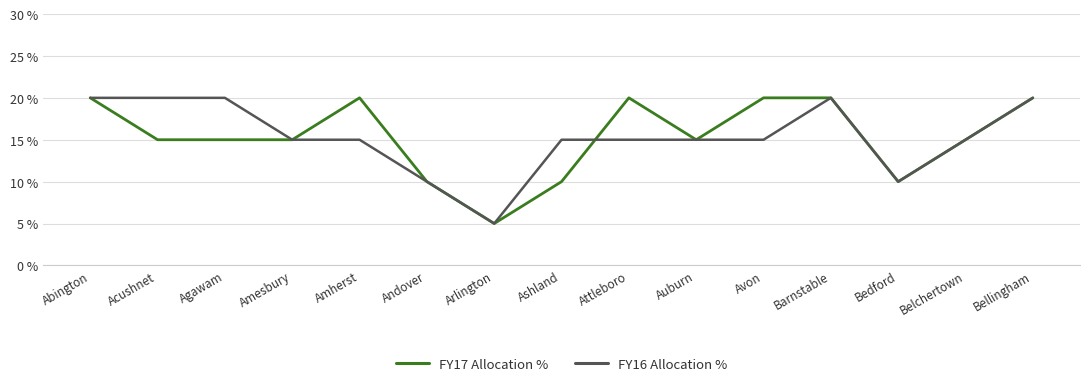

What is the minimum value shown in the chart?

5